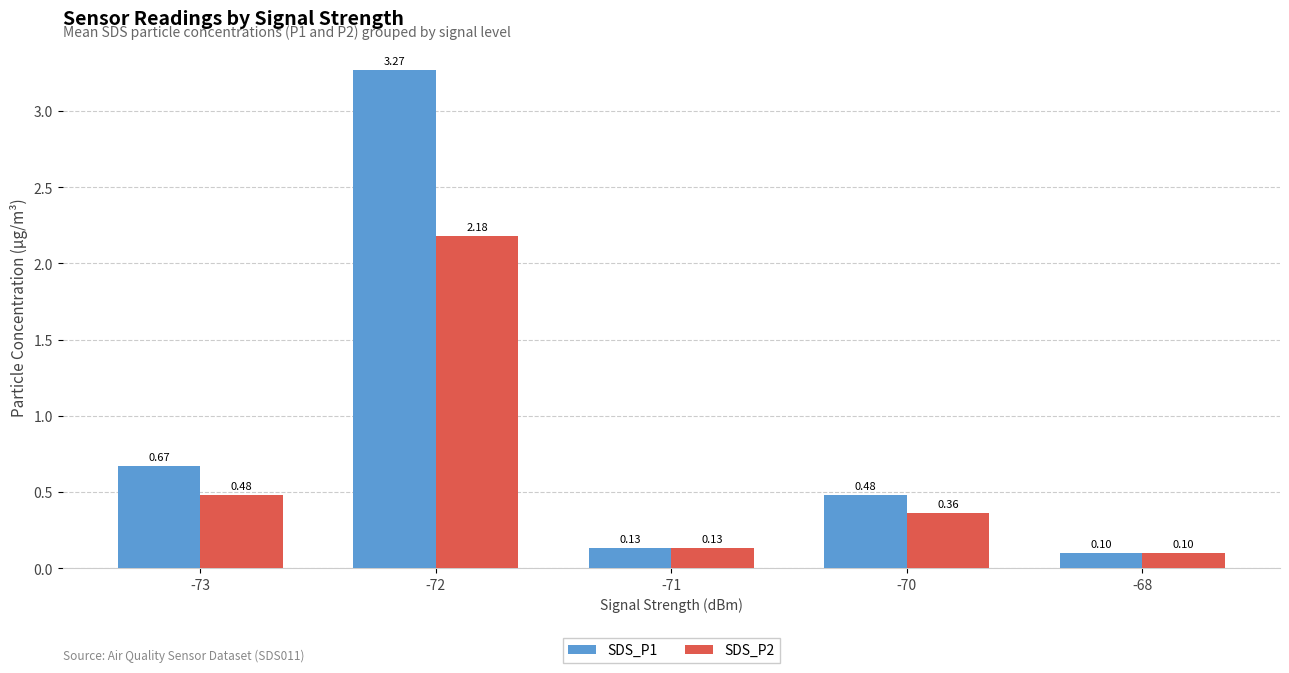

What is the value of the SDS_P2 bar at the 5th from the left?

0.1